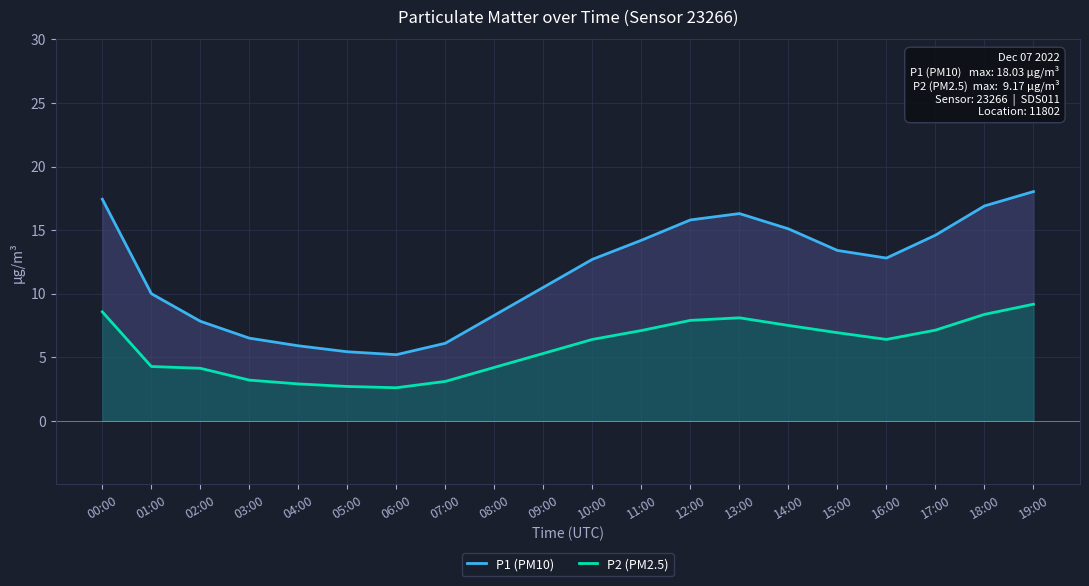

Which series has the widest spread of values?

P1 (PM10)